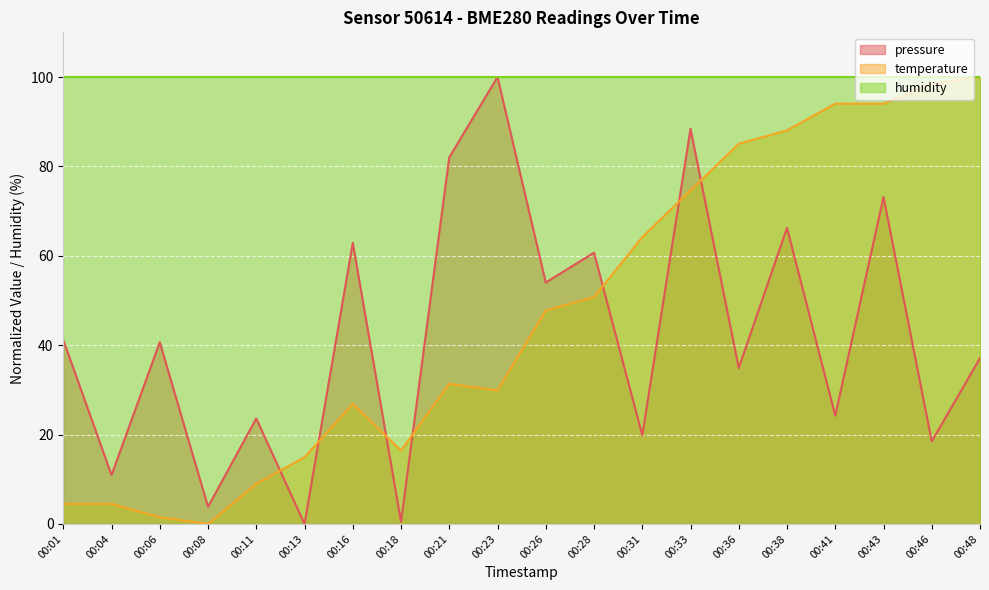

Where does the temperature series first go above 47?

00:26